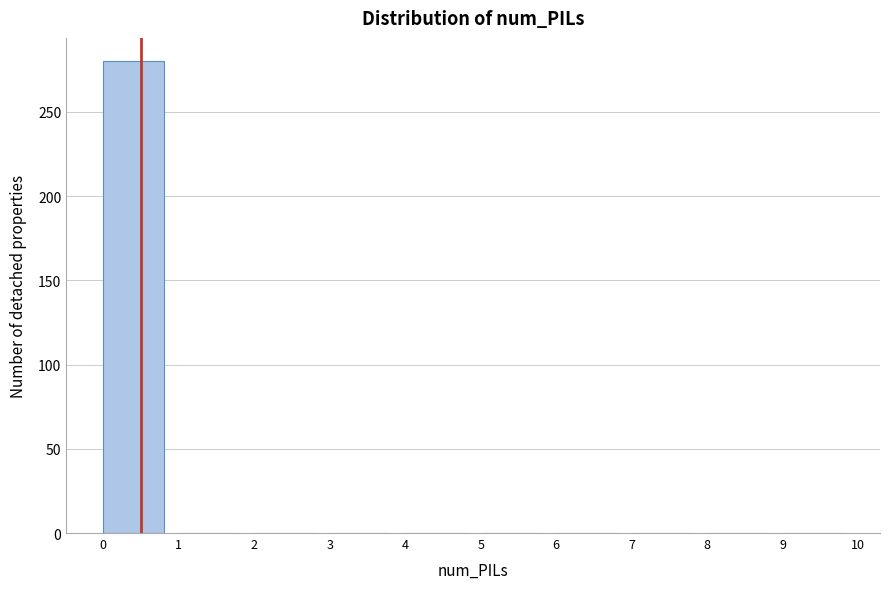

Reading left to right, what are all the values shown in this chart?

0=280	1=0	2=0	3=0	4=0	5=0	6=0	7=0	8=0	9=0